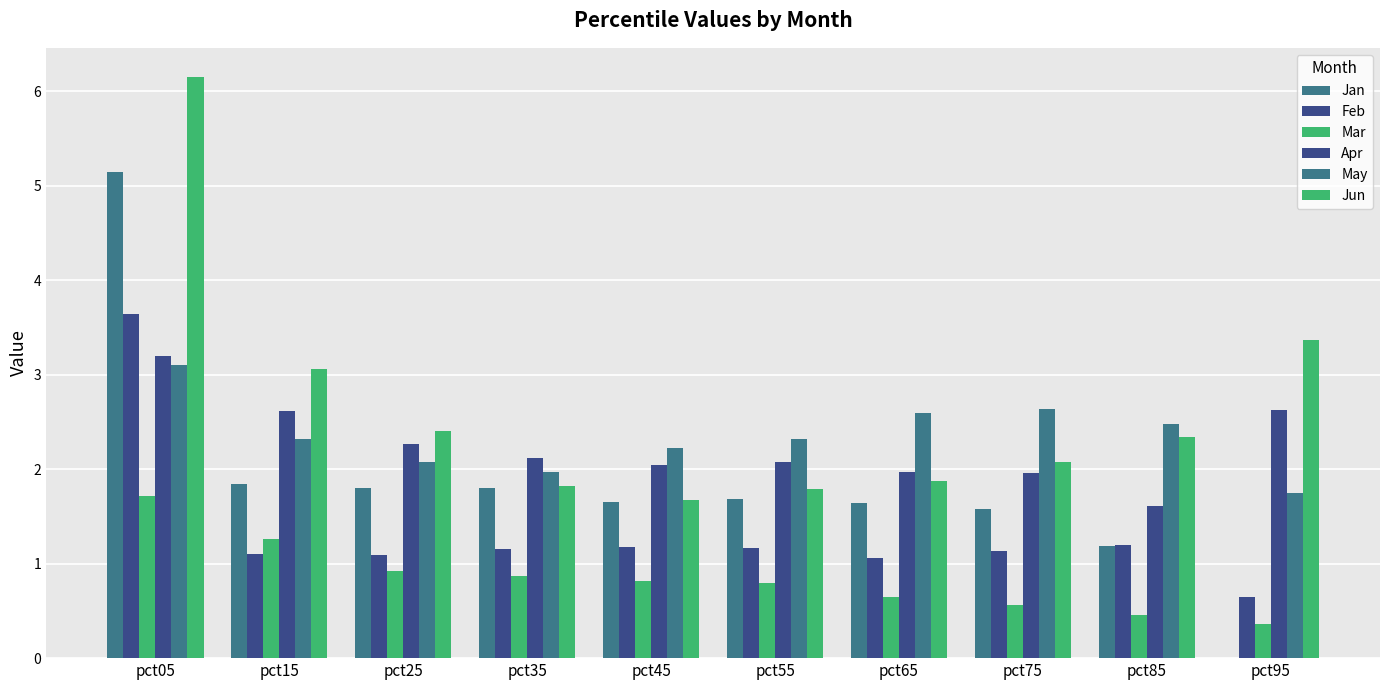

What is the value of the Feb bar at the 4th from the left?

1.2